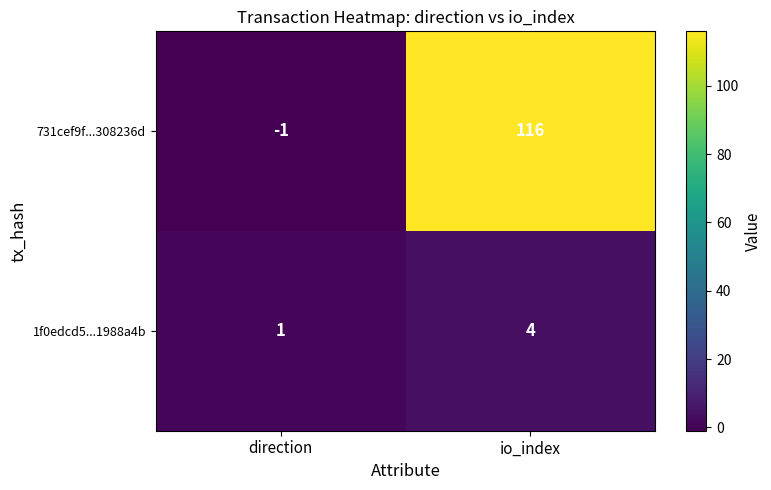

Which category has the lowest value across all series?

direction